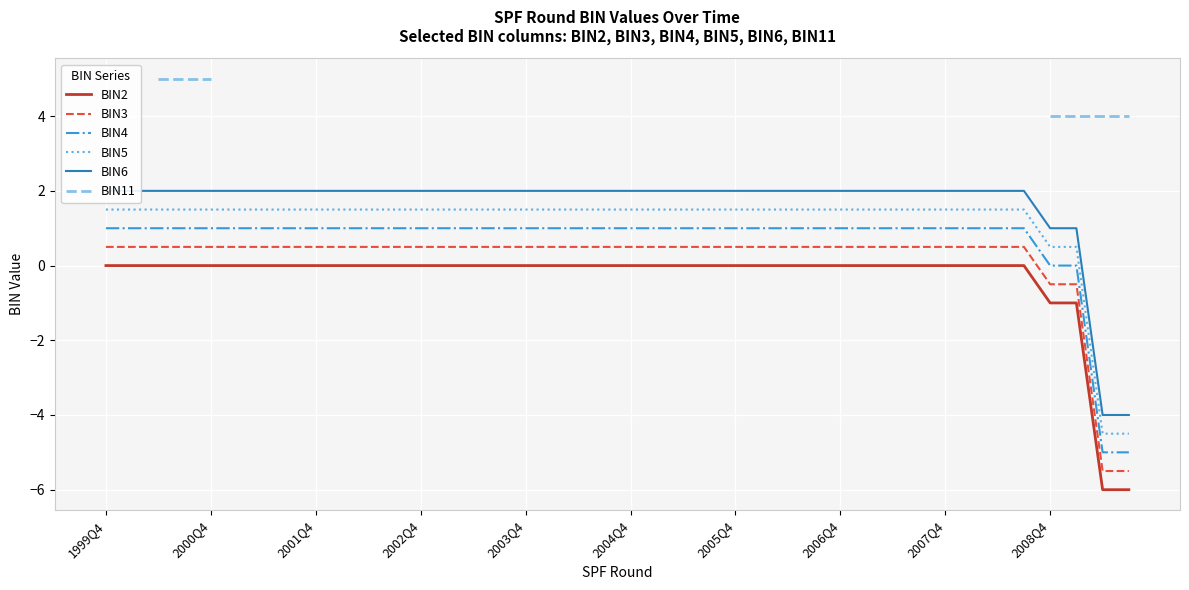

True or false: BIN2 and BIN5 cross at least once.

False